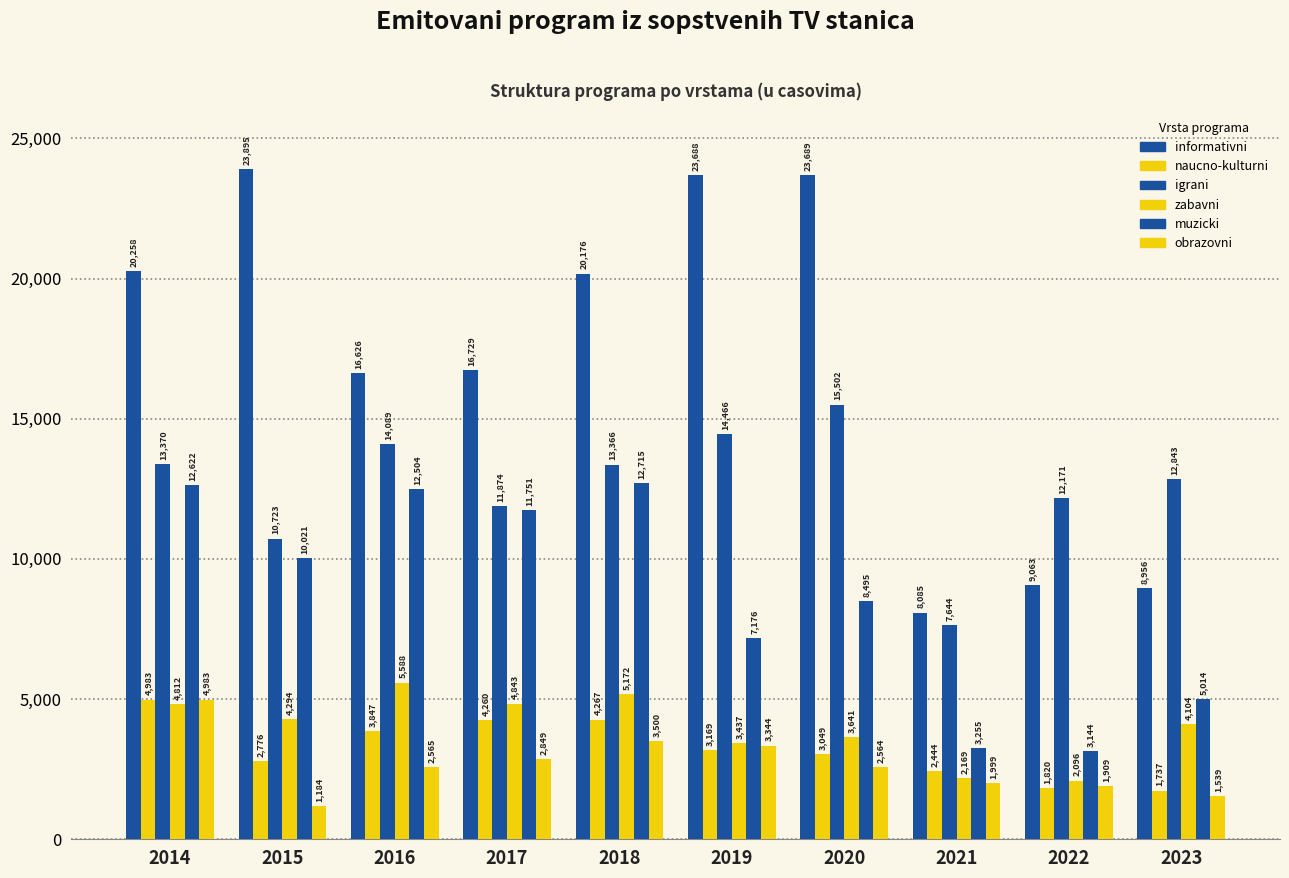

How many groups of bars are there?

10